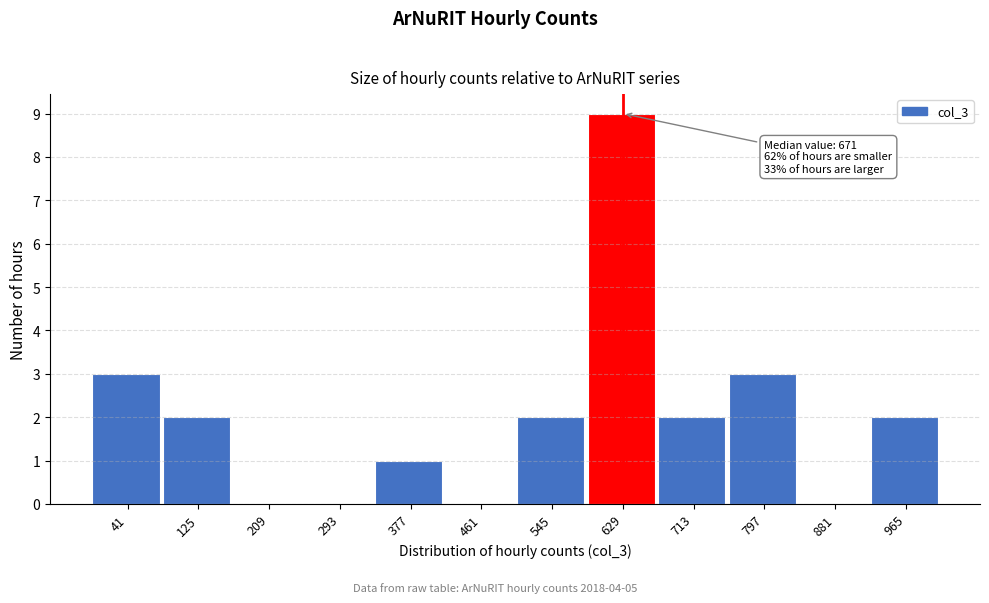

What is the maximum value shown in the chart?

9